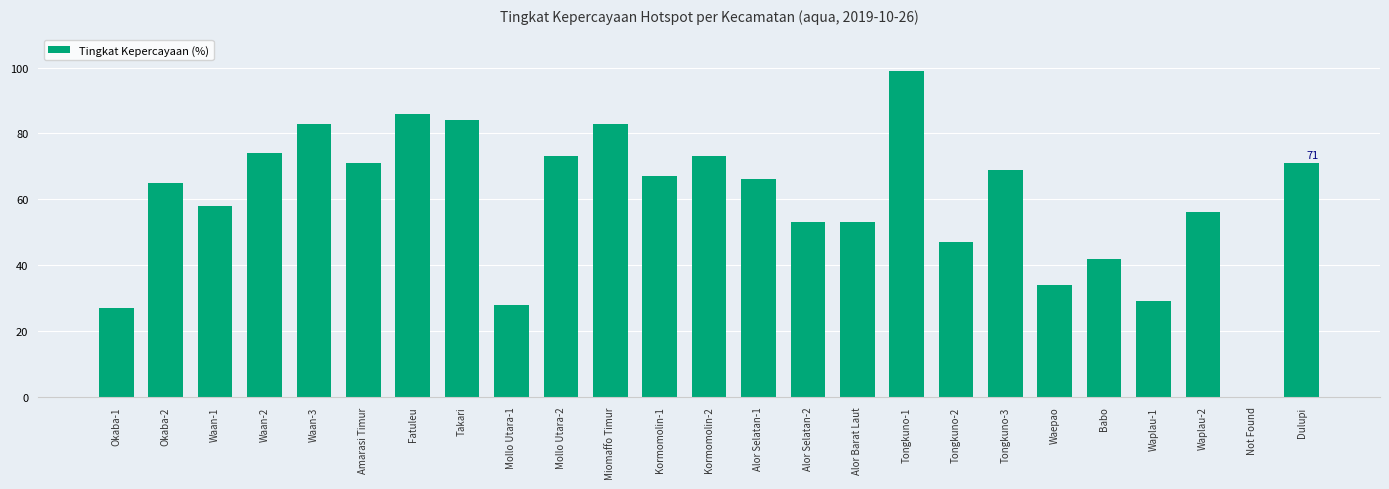

What is the sum of the values at Waplau-2 and Babo?

98